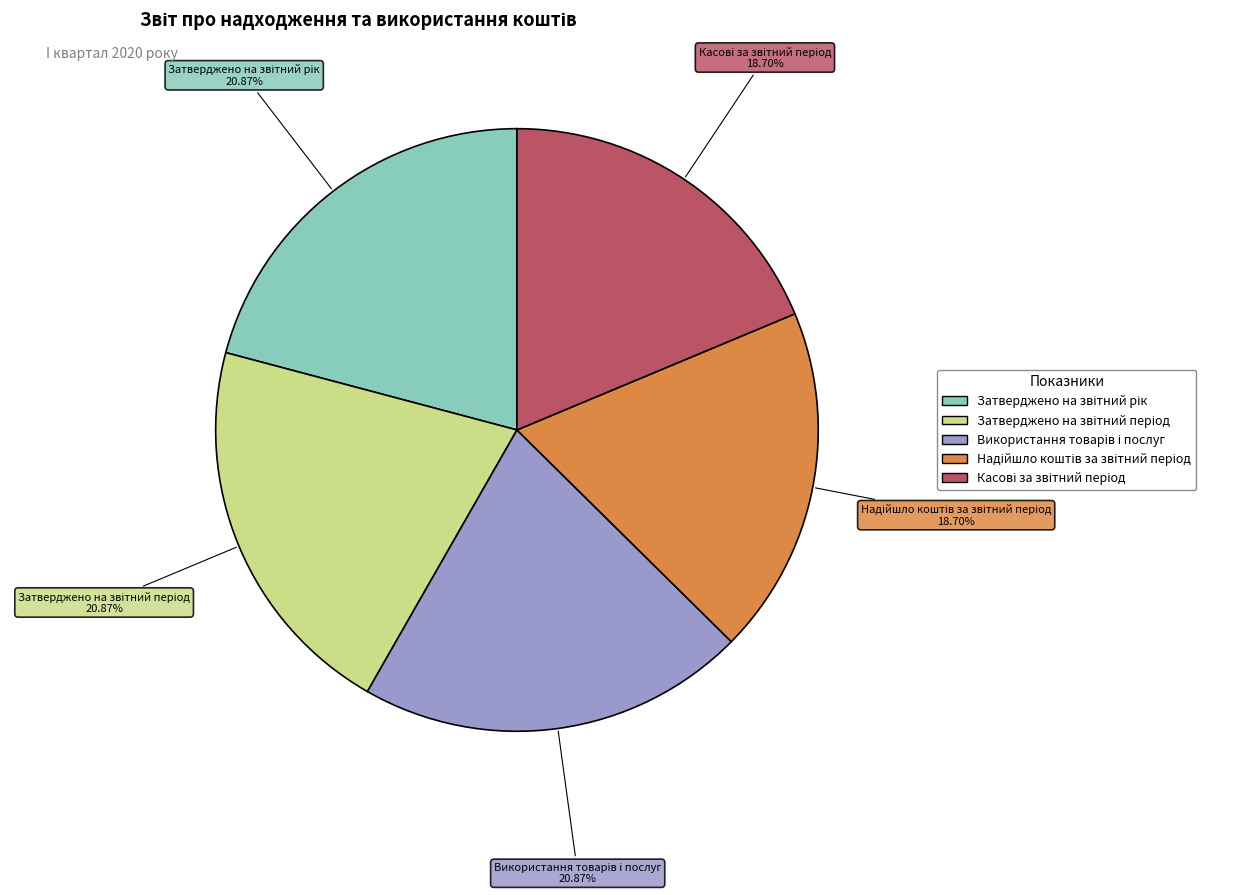

How many slices are in this pie chart?

5